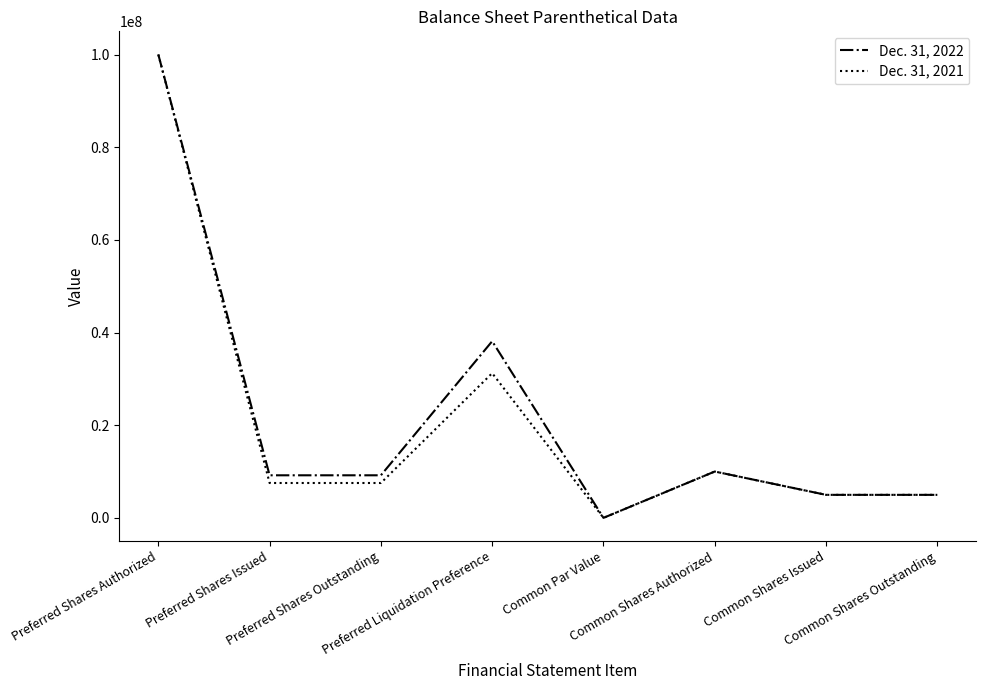

Rank the series by their average value, from highest to lowest.

Dec. 31, 2022, Dec. 31, 2021